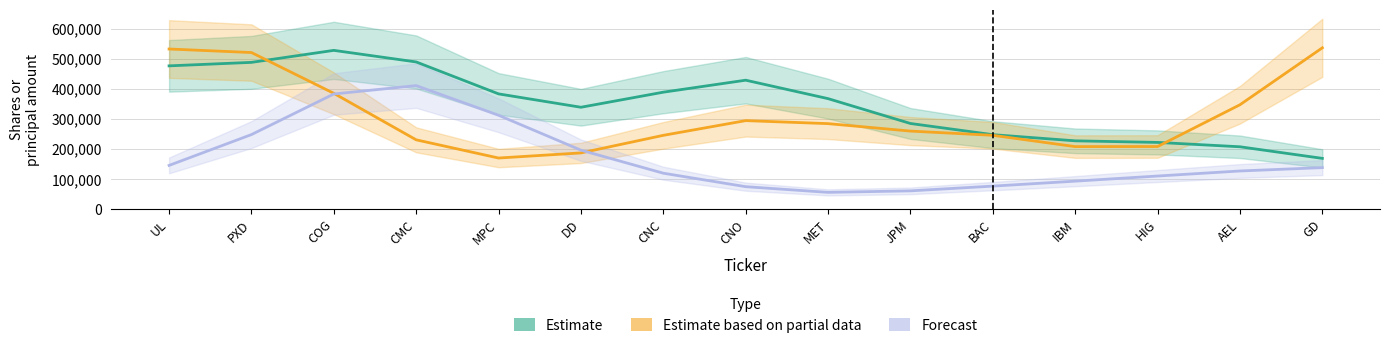

After their last crossing, which series has the higher values: Estimate based on partial data or Estimate?

Estimate based on partial data